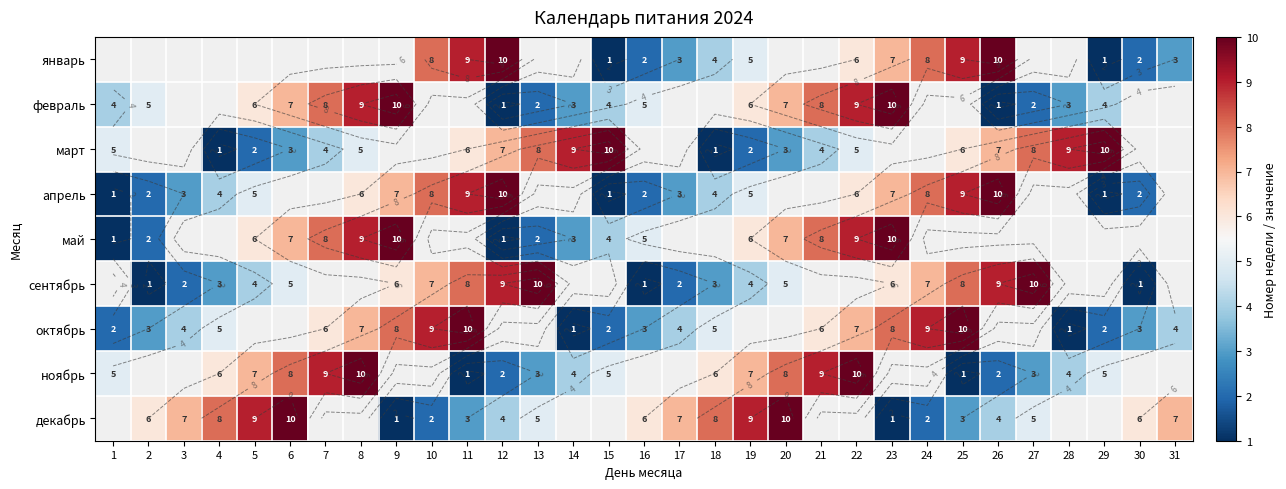

The сентябрь series shows 10.0 at 27. True or false?

True